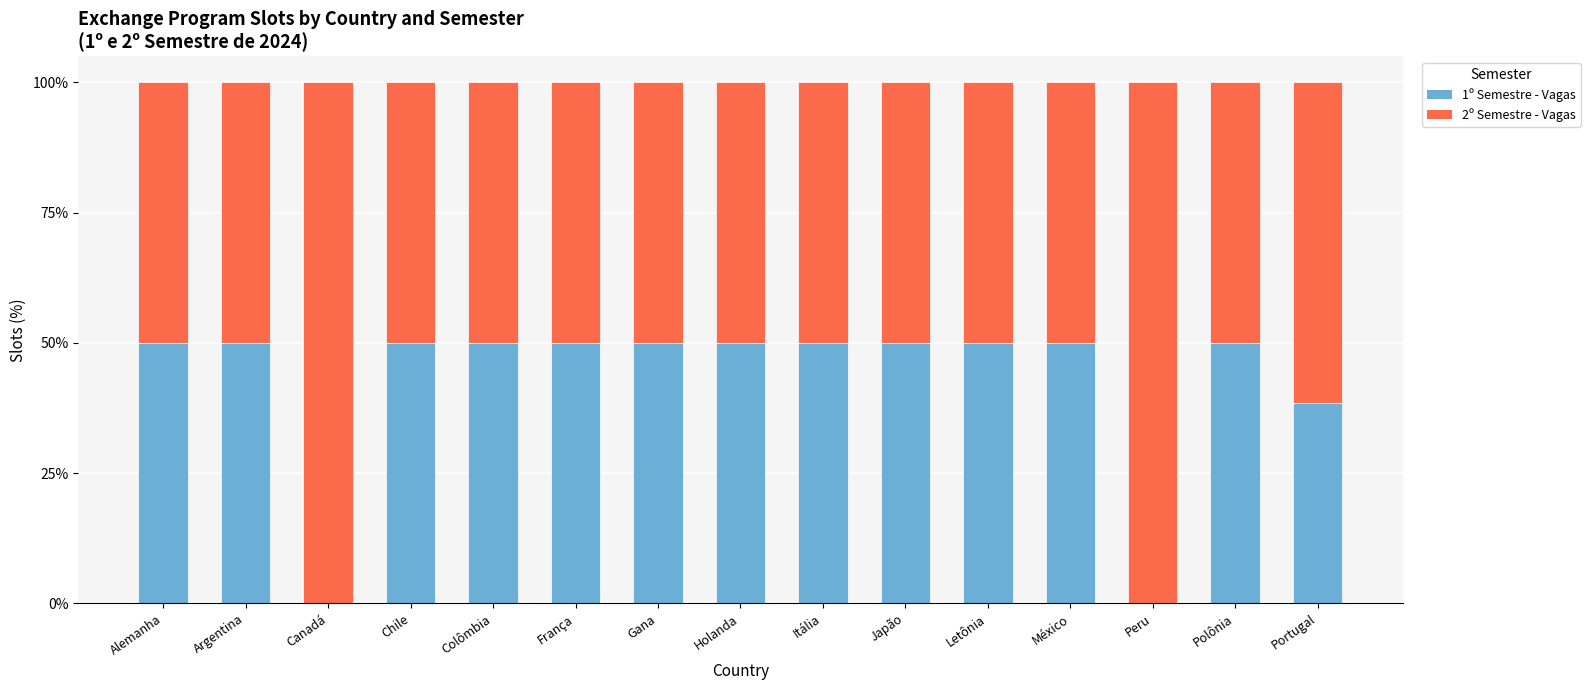

Reading right to left, what are the values for 1º Semestre - Vagas?

Portugal=38.5	Polônia=50.0	Peru=0.0	México=50.0	Letônia=50.0	Japão=50.0	Itália=50.0	Holanda=50.0	Gana=50.0	França=50.0	Colômbia=50.0	Chile=50.0	Canadá=0.0	Argentina=50.0	Alemanha=50.0